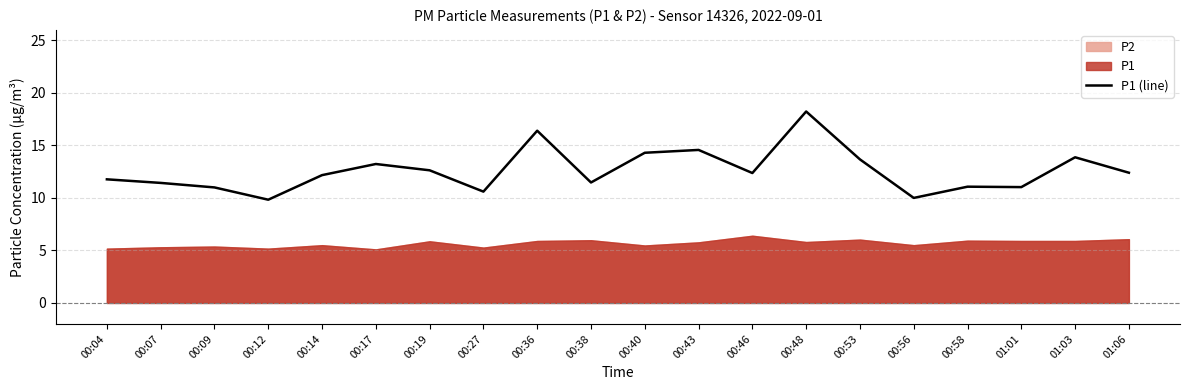

Is it true that the value at 00:38 is 7.5?

False